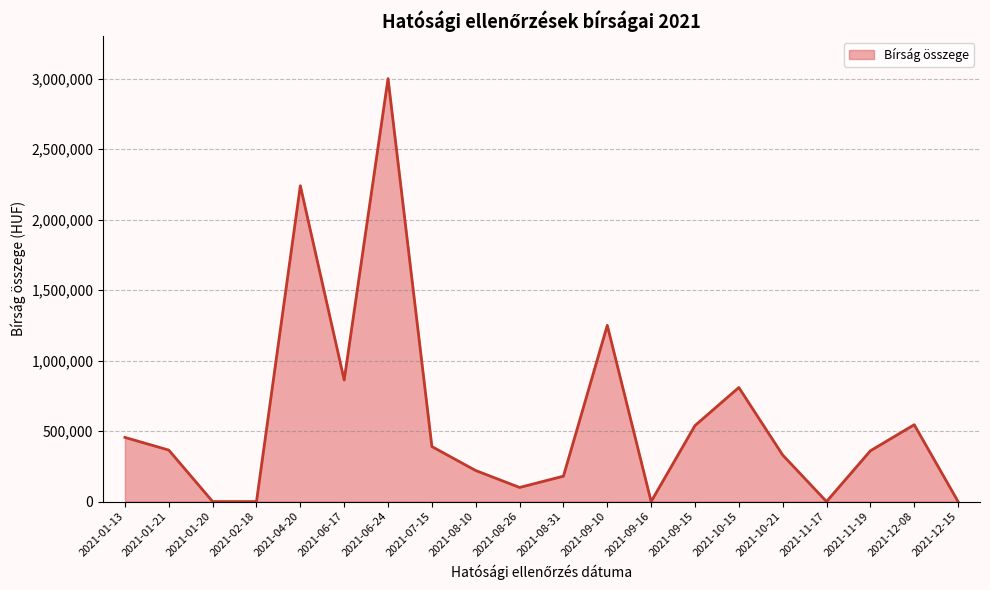

What is the greatest value displayed?

3000000